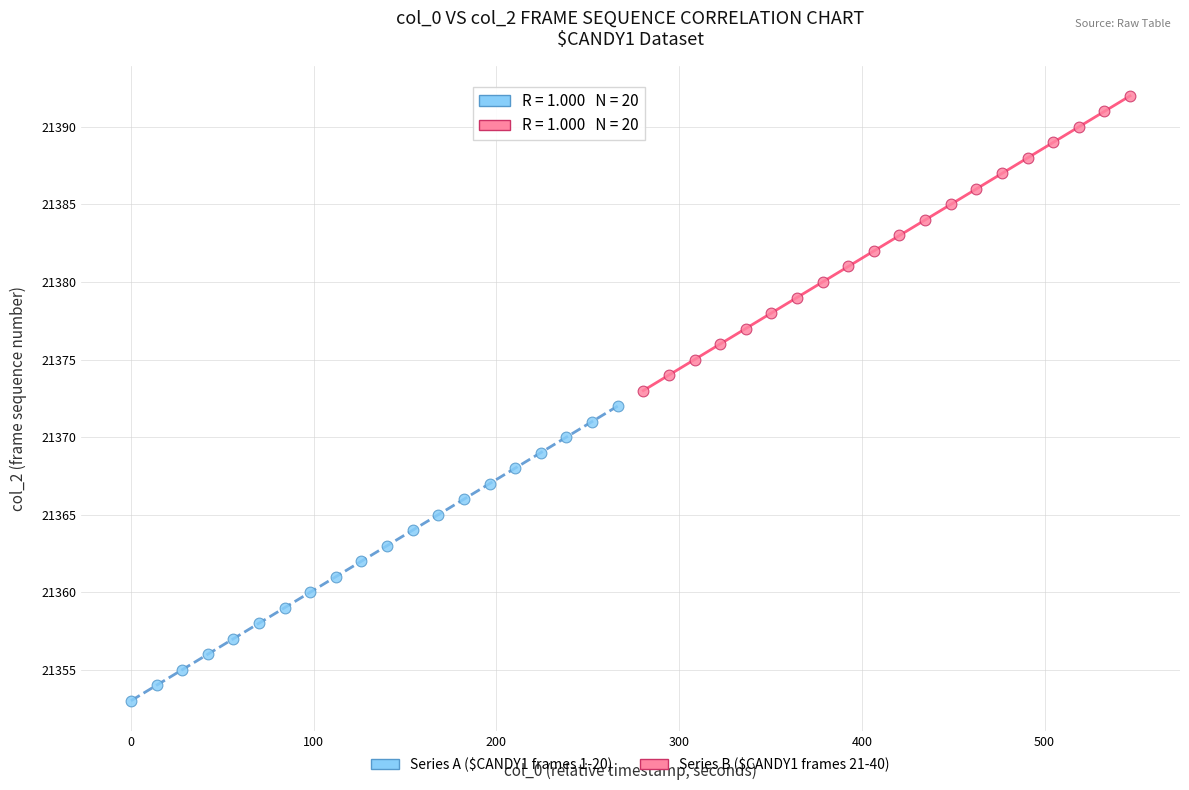

Which series contains the lowest Y value?

Series A ($CANDY1 frames 1-20)